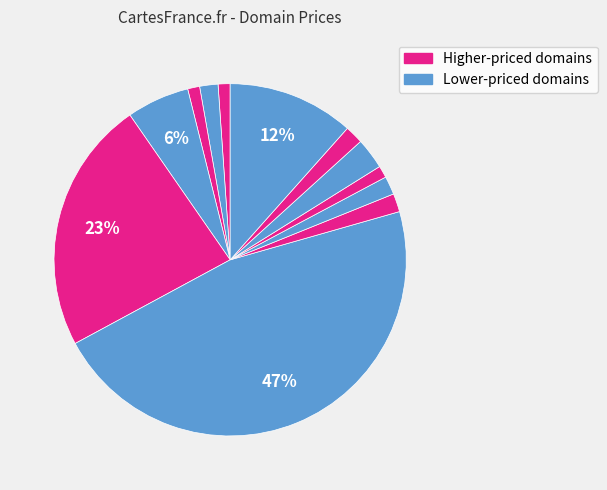

Count the number of slices in the pie.

12